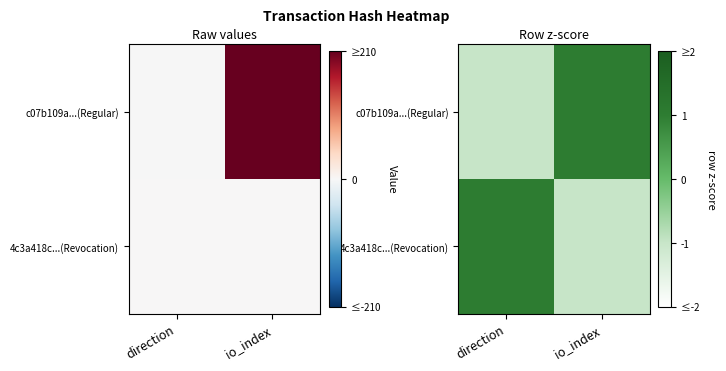

Which series has the widest spread of values?

c07b109a...(Regular)